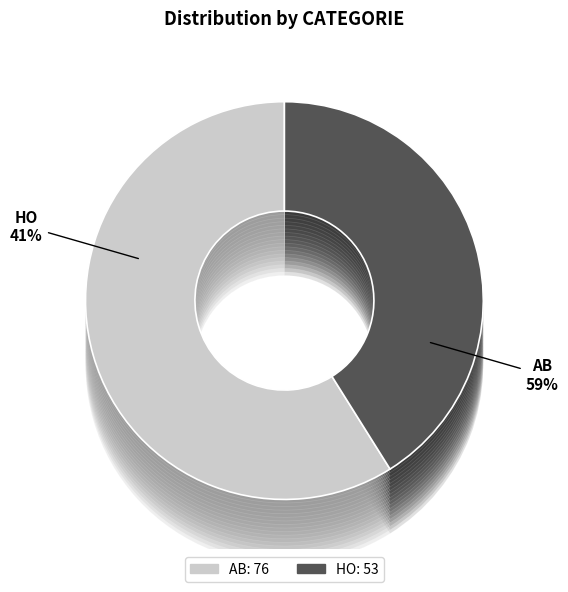

To the nearest percent, what portion does AB represent?

59%